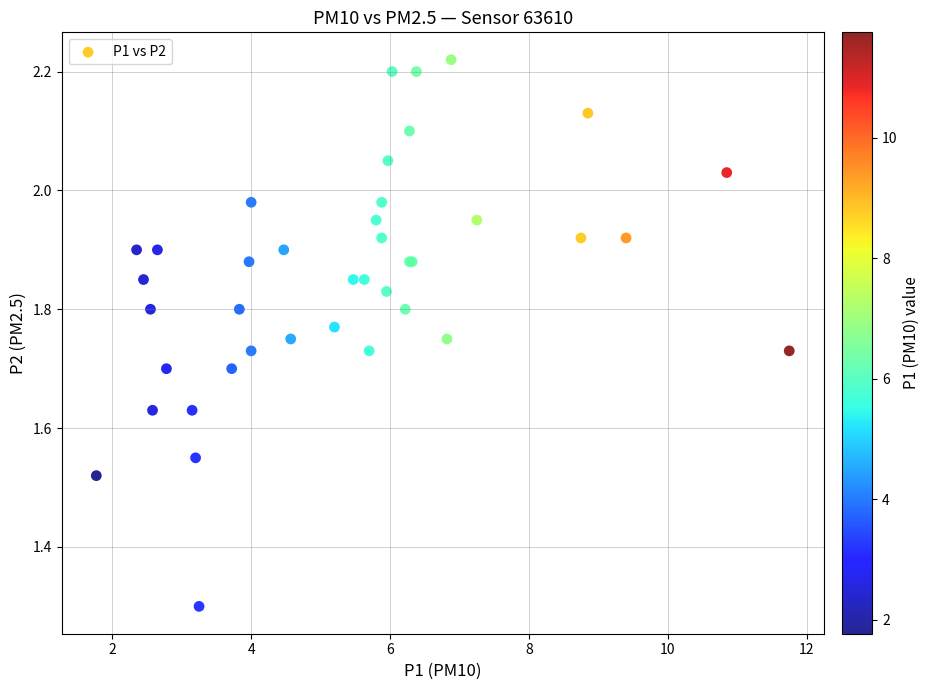

What Y value in the scatter plot is closest to 1?

1.3